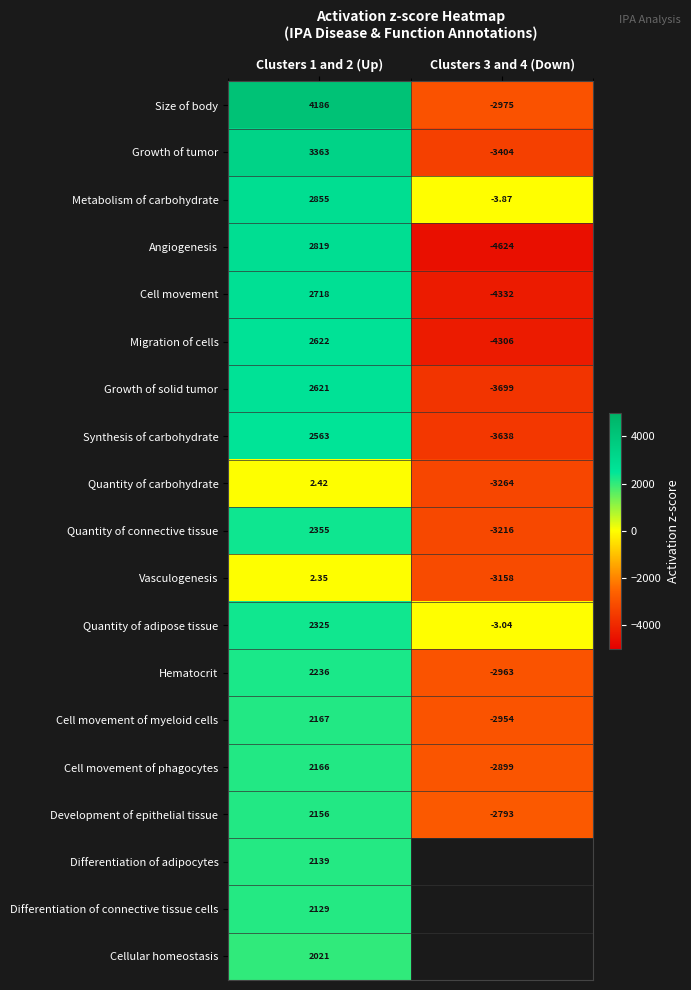

What is the difference between the highest and lowest values at Clusters 3 and 4 (Down)?

4621.0